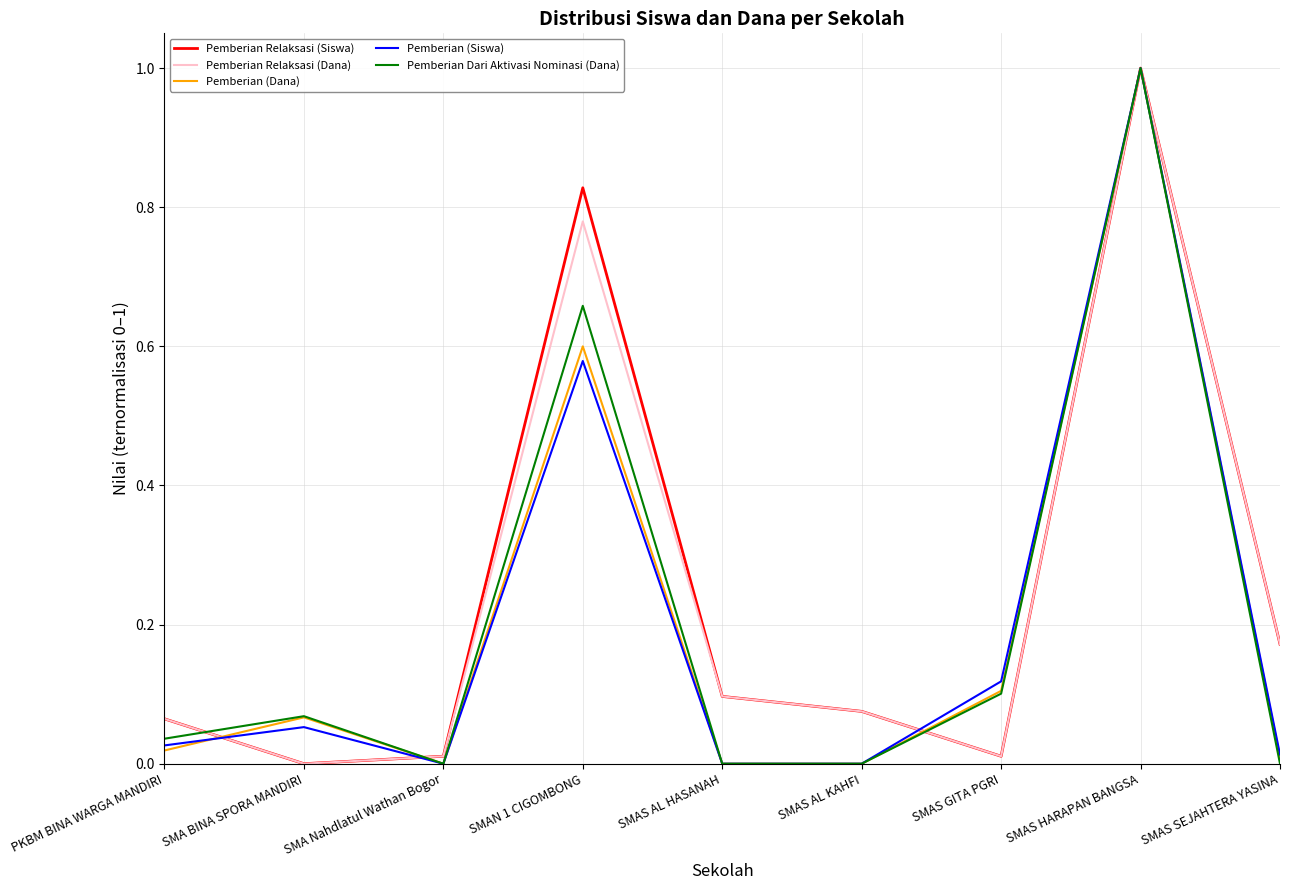

What position from the right is SMA BINA SPORA MANDIRI?

8